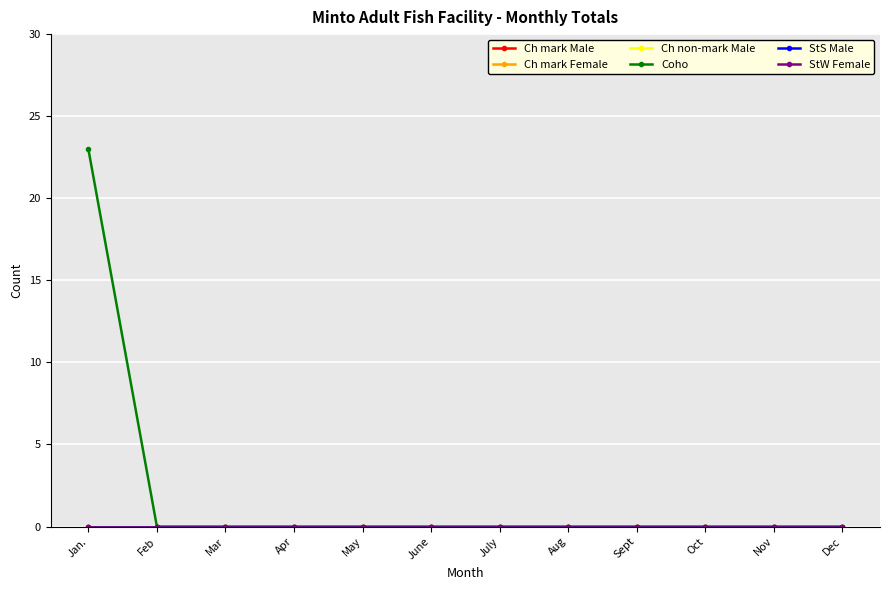

What is the label of the 11th point from the left?

Nov